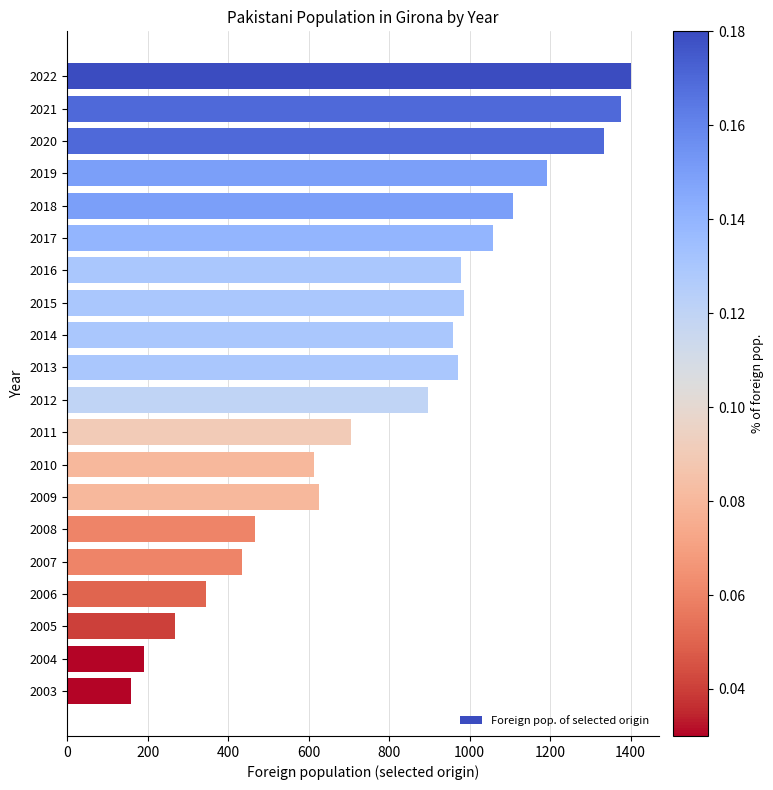

Which category has the lowest value across all series?

2003